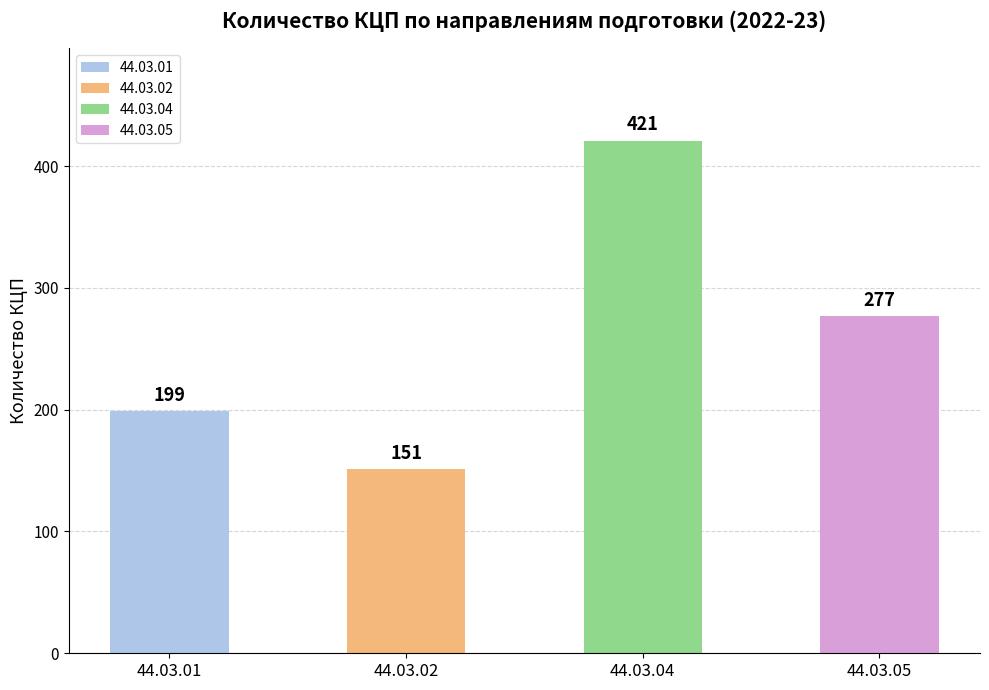

True or false: the data shows 260 at 44.03.04.

False